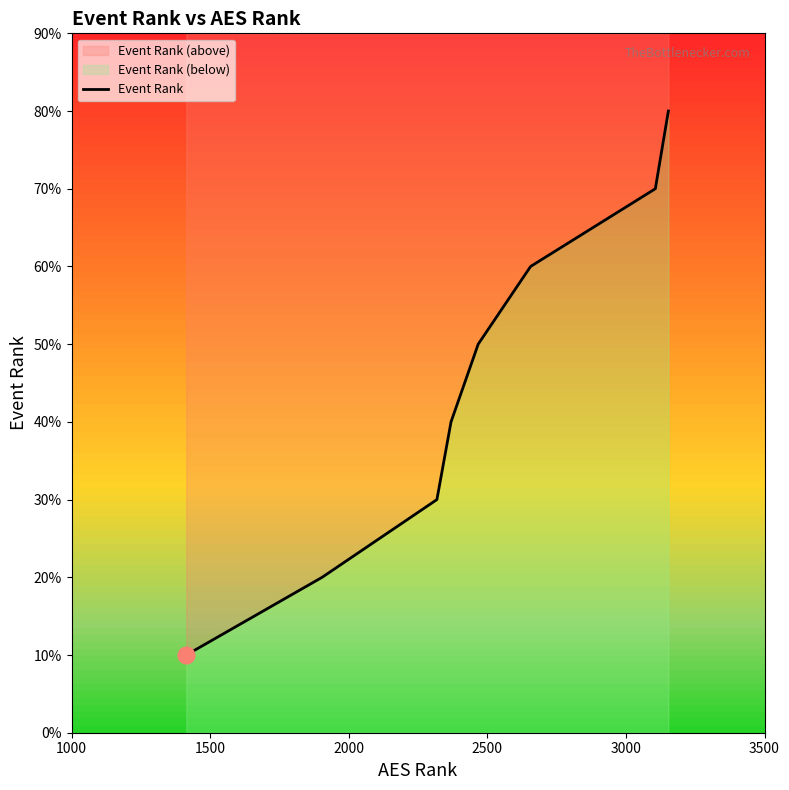

Where is the data nearest to the value 4?

2500